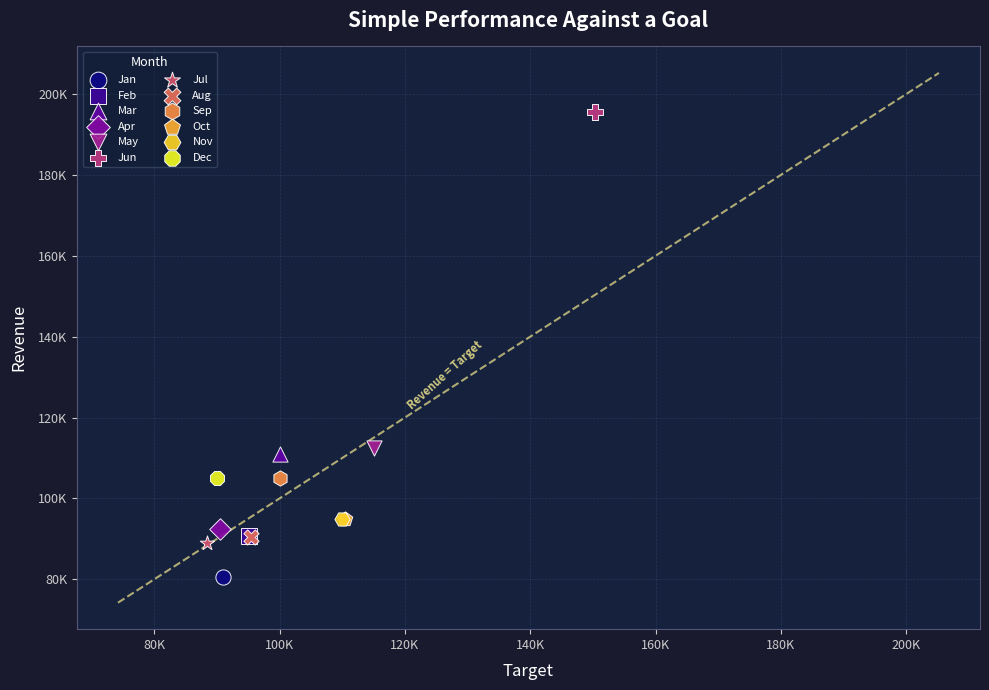

What are all the series names shown in the legend?

Jan, Feb, Mar, Apr, May, Jun, Jul, Aug, Sep, Oct, Nov, Dec